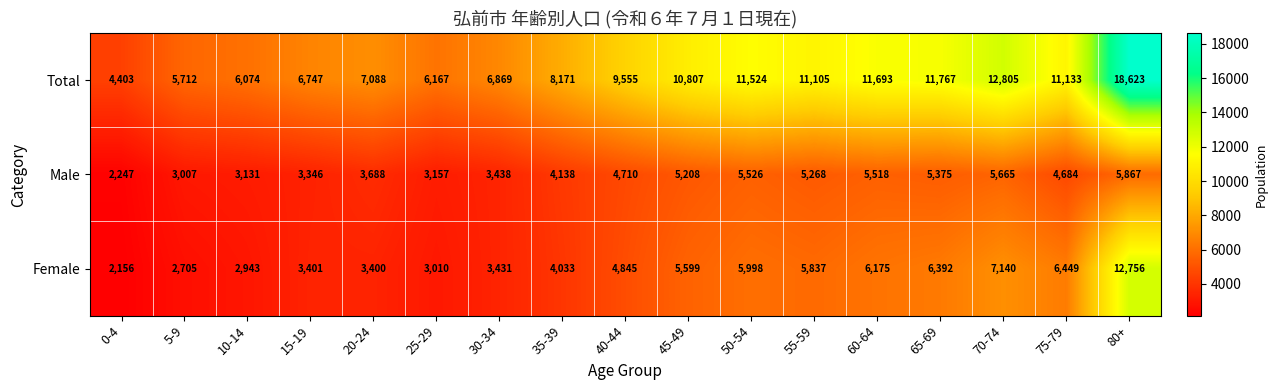

What is the spread (max minus min) of values at 55-59?

5837